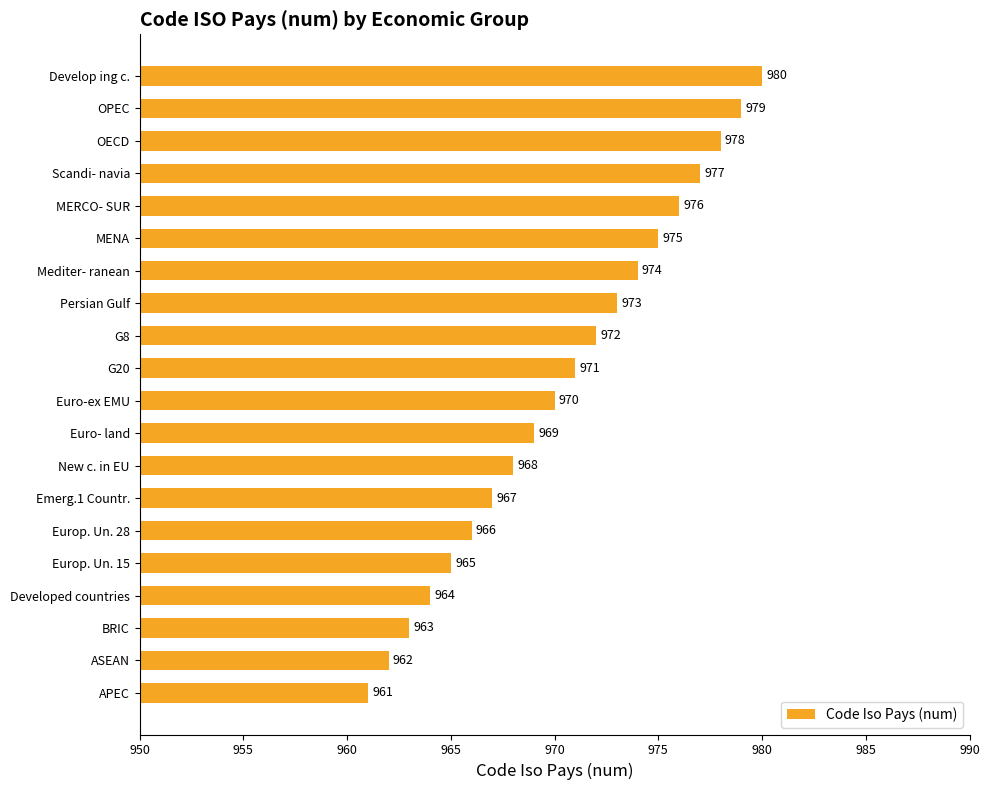

At which category does the chart reach its minimum across all series?

APEC